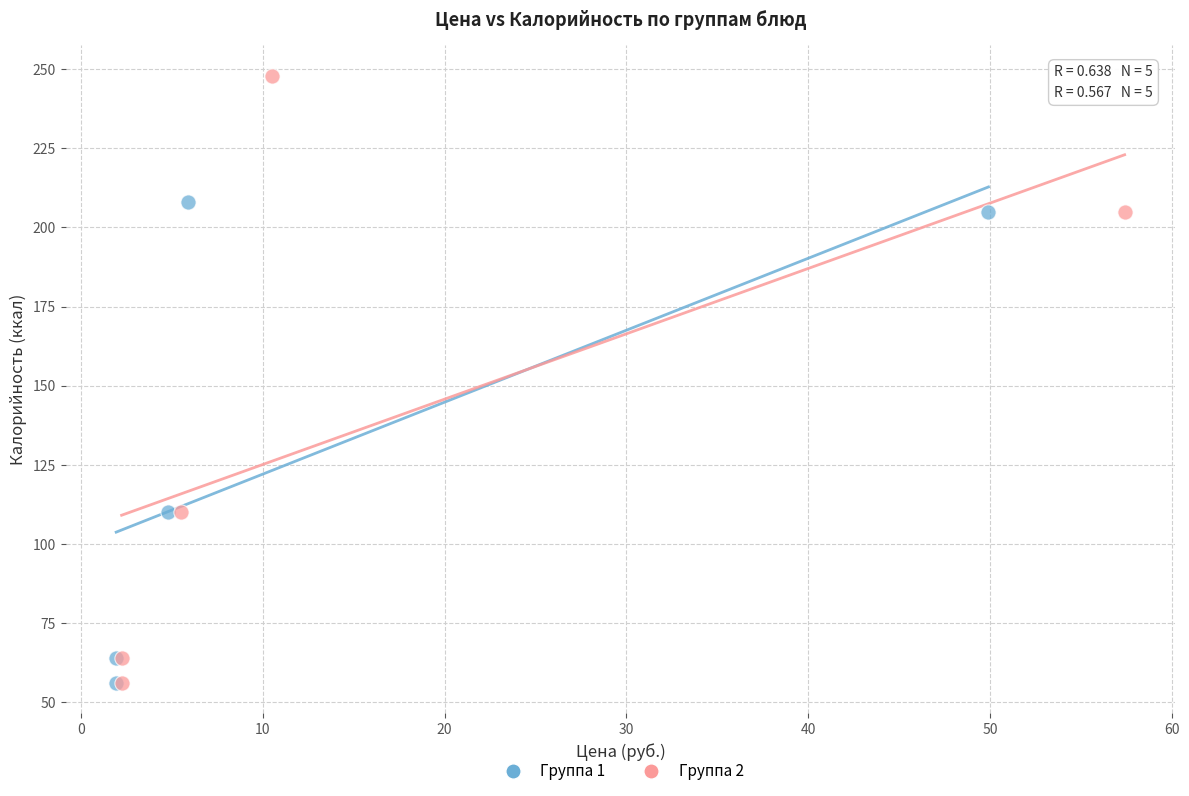

What are all the series names shown in the legend?

Группа 1, Группа 2